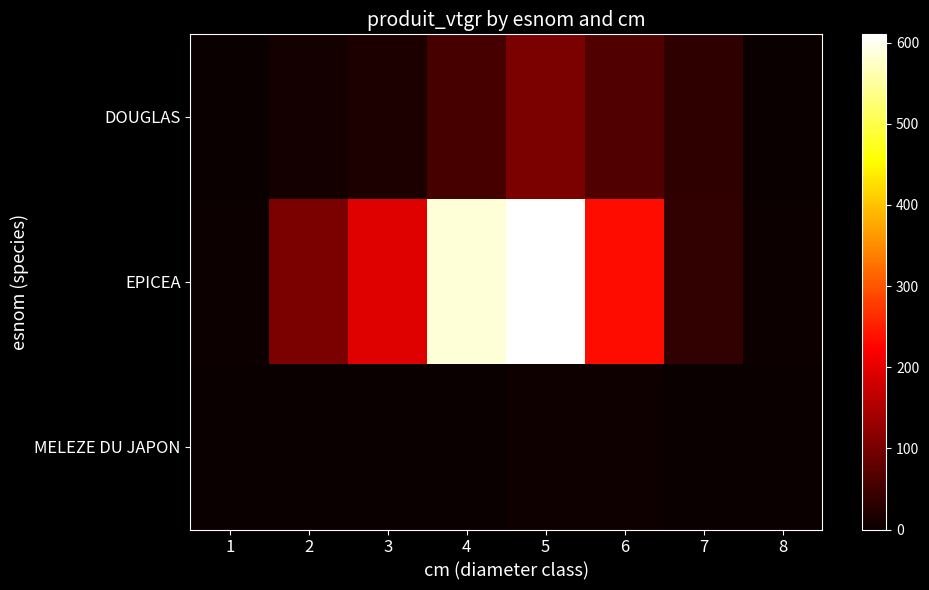

Between 4 and 8, which series saw the biggest shift?

EPICEA